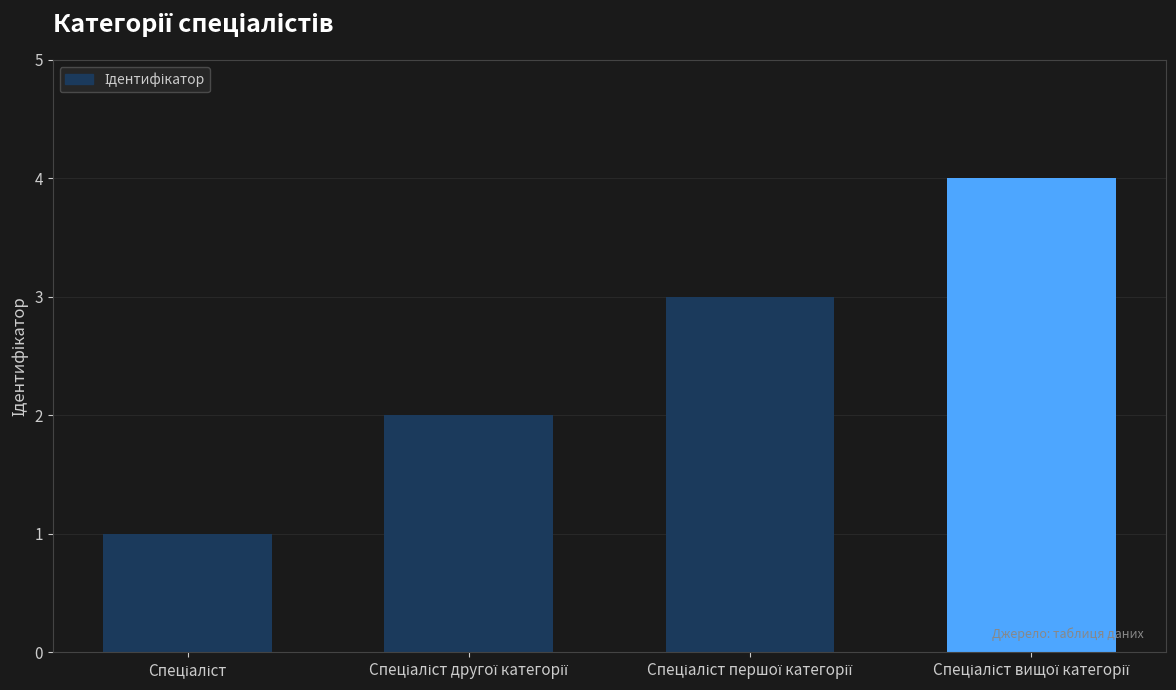

What is the difference between the maximum and minimum values?

3